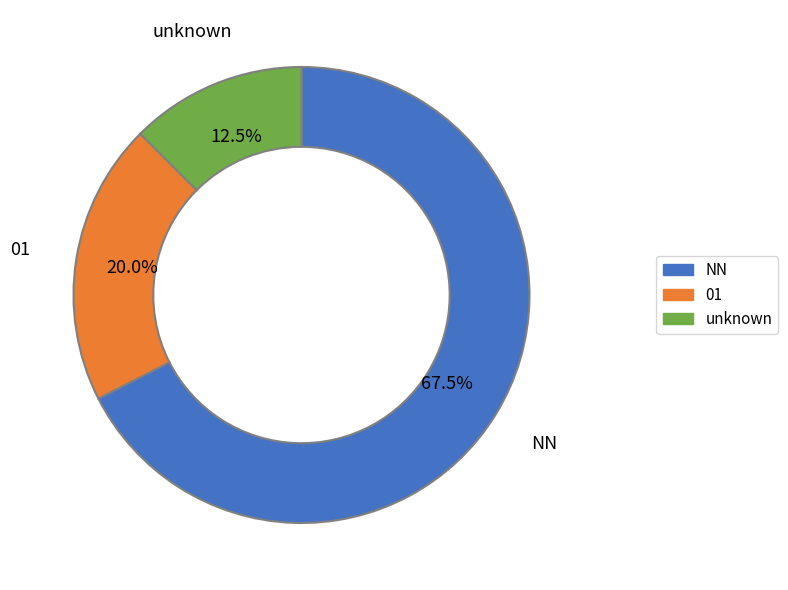

Approximately how many times larger is the value at NN compared to unknown?

5.4